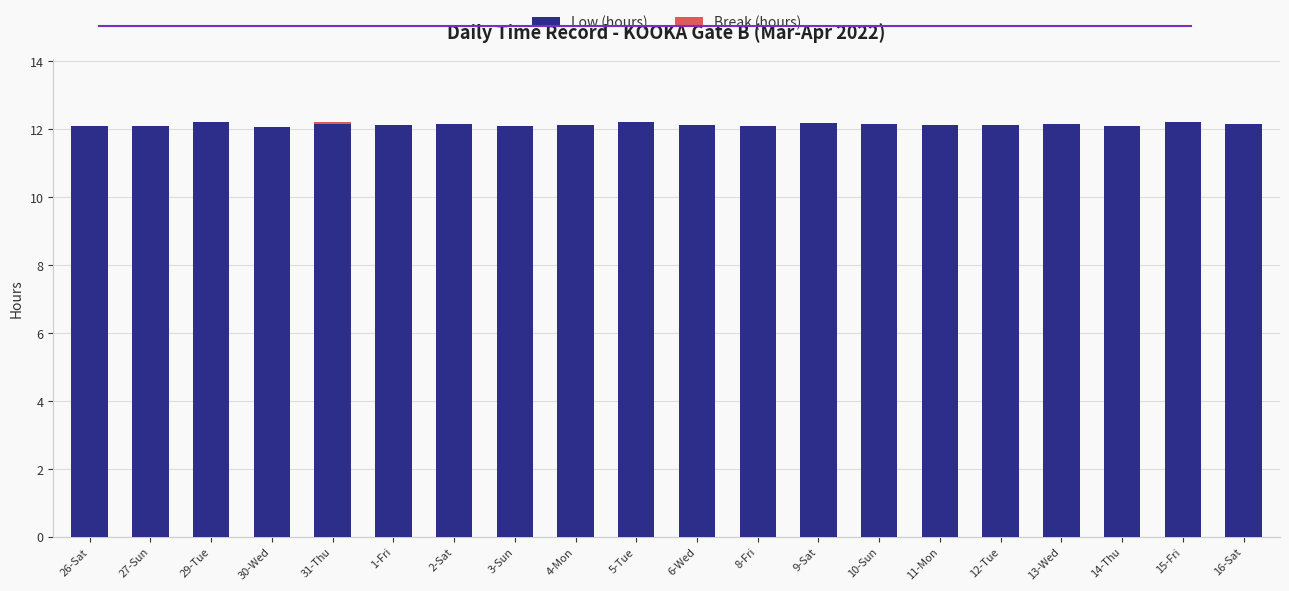

What is the sum of the Low (hours) values at 16-Sat and 9-Sat?

24.3